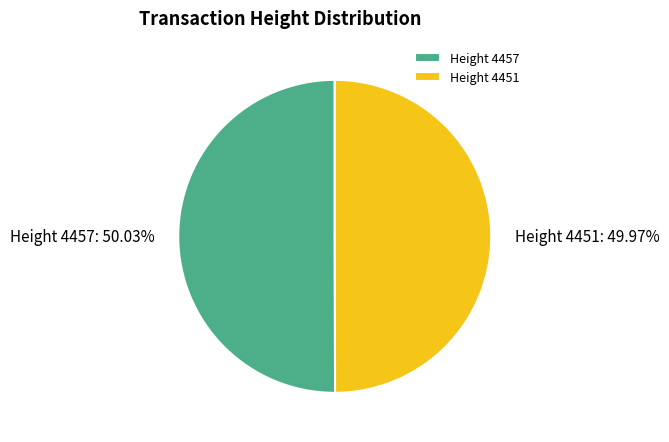

How many segments does this pie chart have?

2